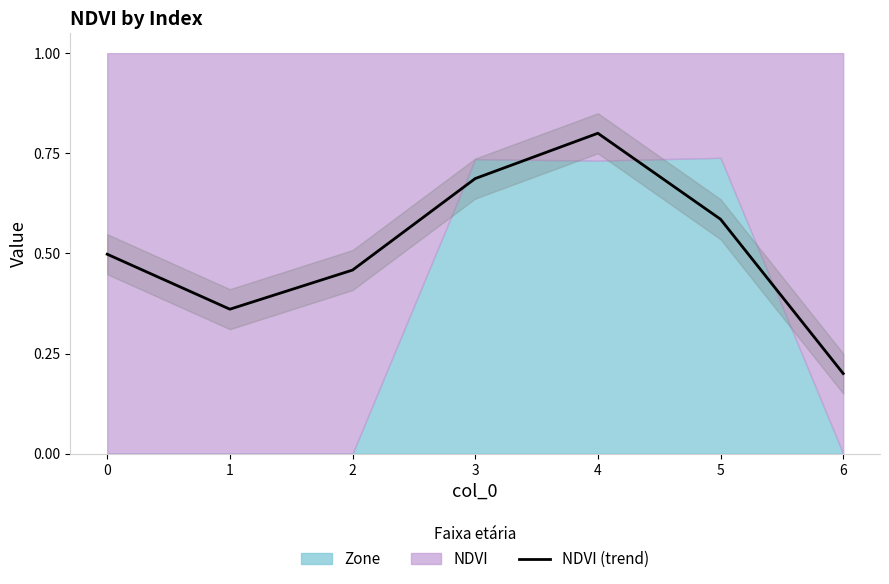

What is the difference between the maximum and minimum values?

0.6